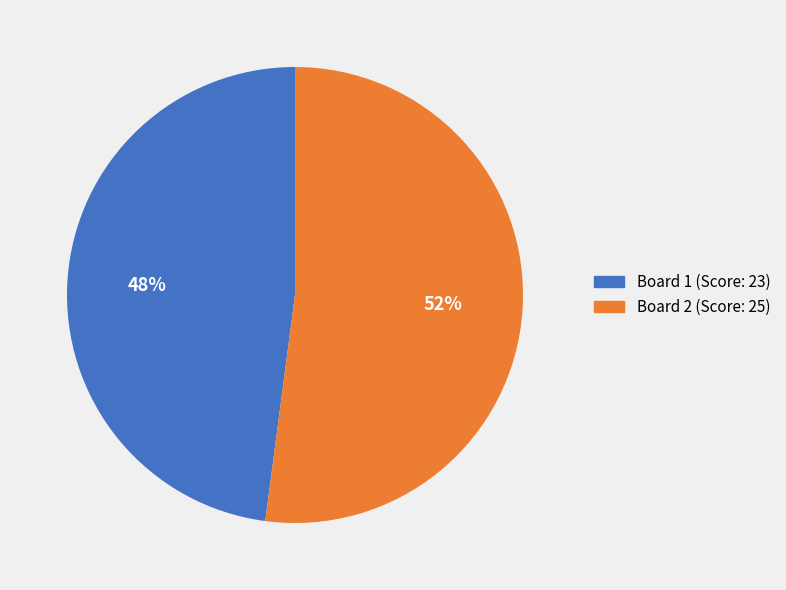

To the nearest percent, what is the average slice percentage?

50%